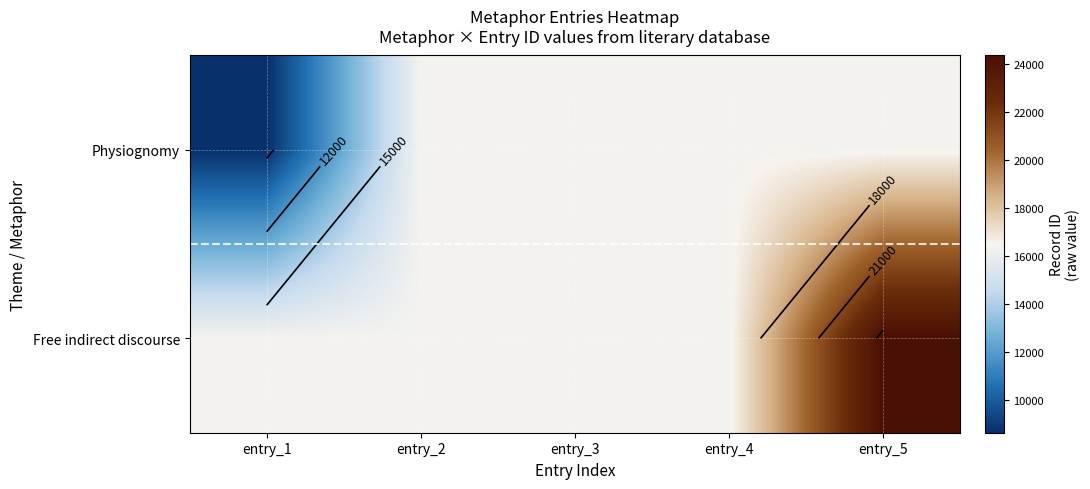

Where is Free indirect discourse nearest to the value 20351?

entry_4